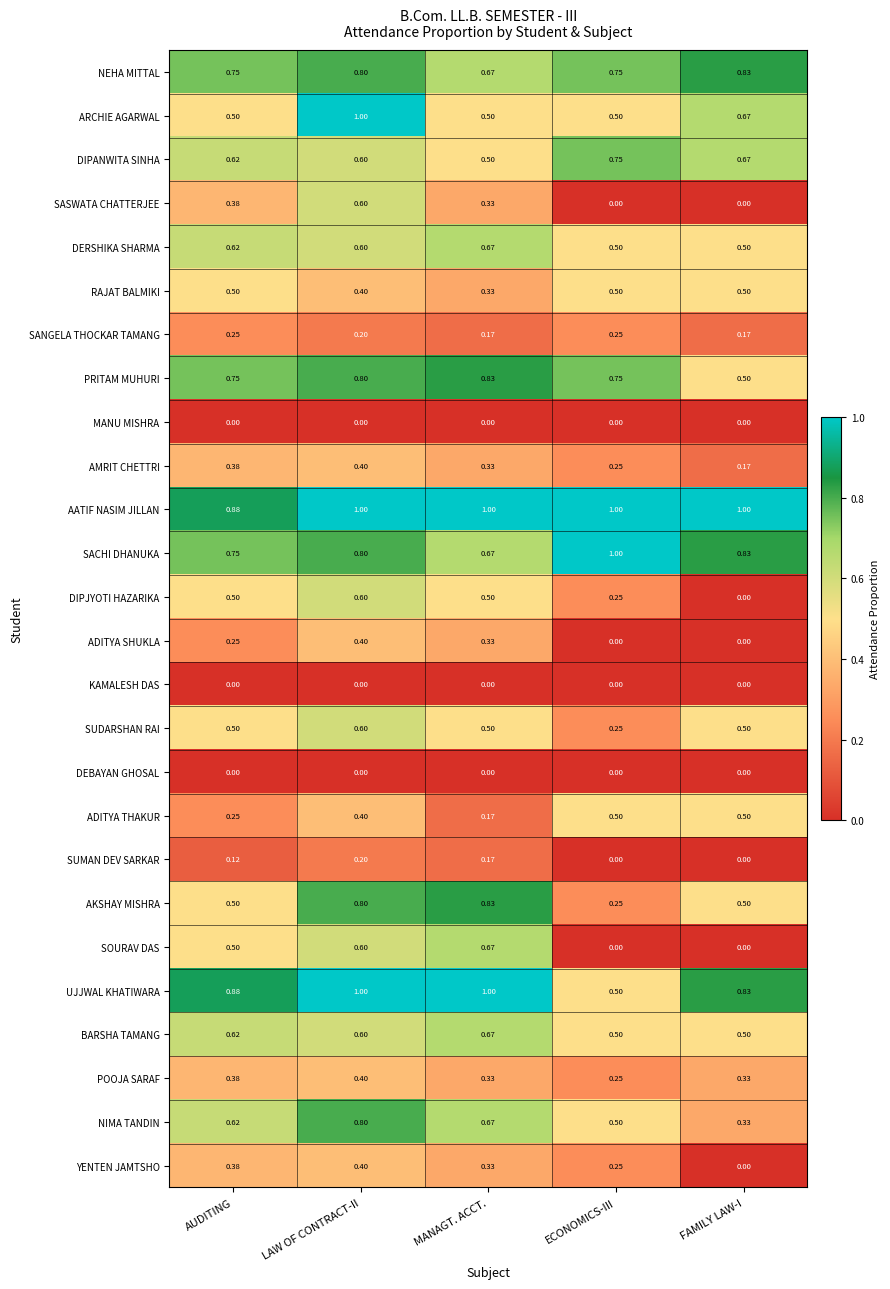

At which category is the sum across all series the highest?

LAW OF CONTRACT-II